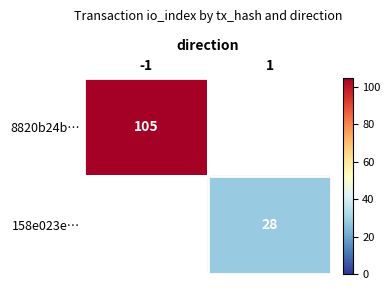

The value of 8820b24b… at -1 is 105. True or false?

True